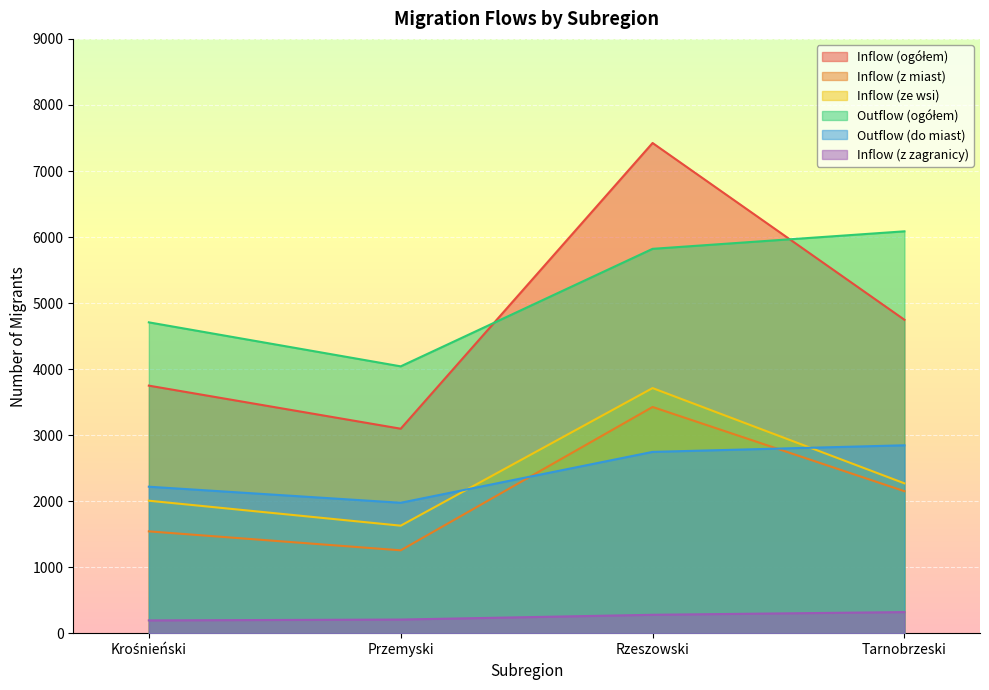

List the labels in order of Outflow (ogółem) value, largest first.

Tarnobrzeski, Rzeszowski, Krośnieński, Przemyski